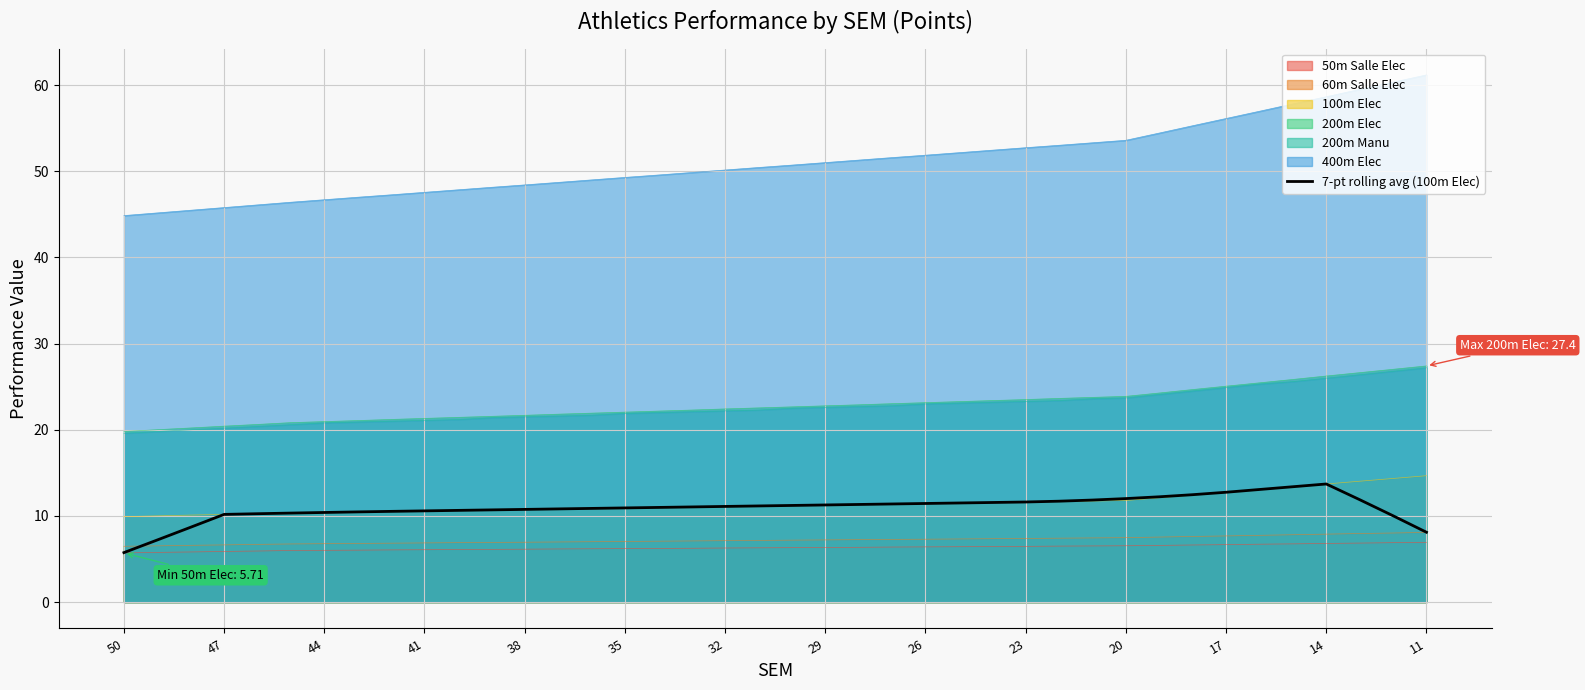

True or false: 60m Salle Elec and 200m Manu intersect in this chart.

False